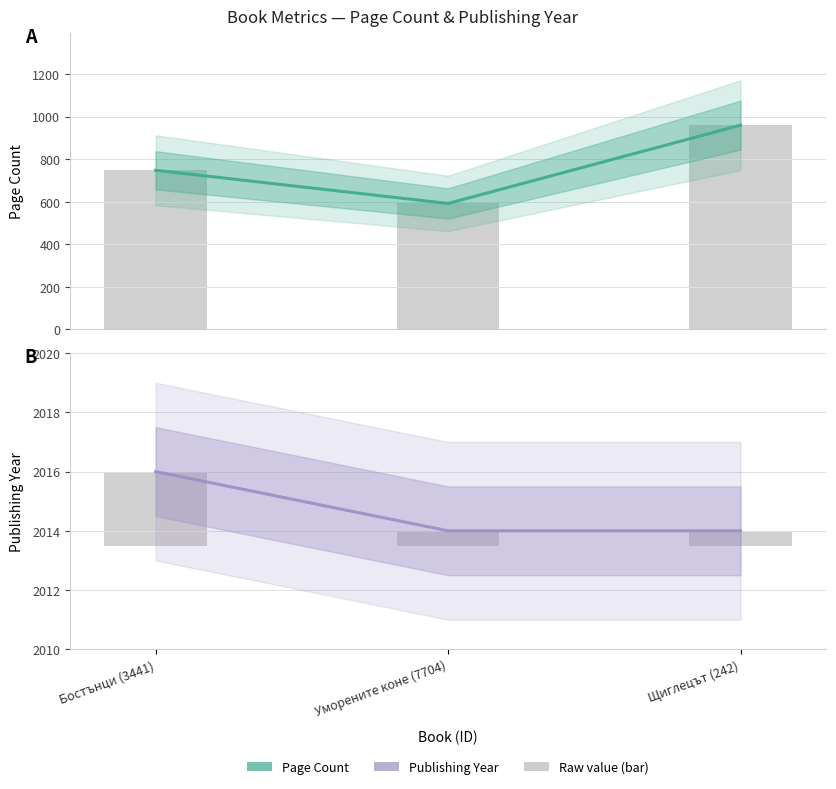

How many bars are there in total?

6